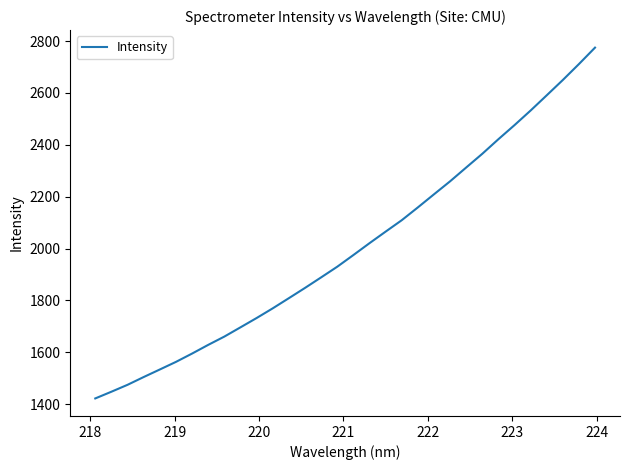

What is the difference between the maximum and second lowest values?

1327.1